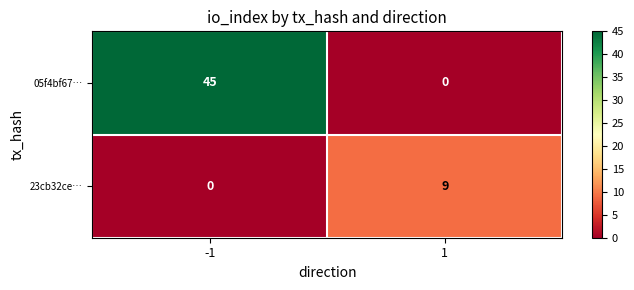

Rank the series by their average value, from highest to lowest.

05f4bf67…, 23cb32ce…